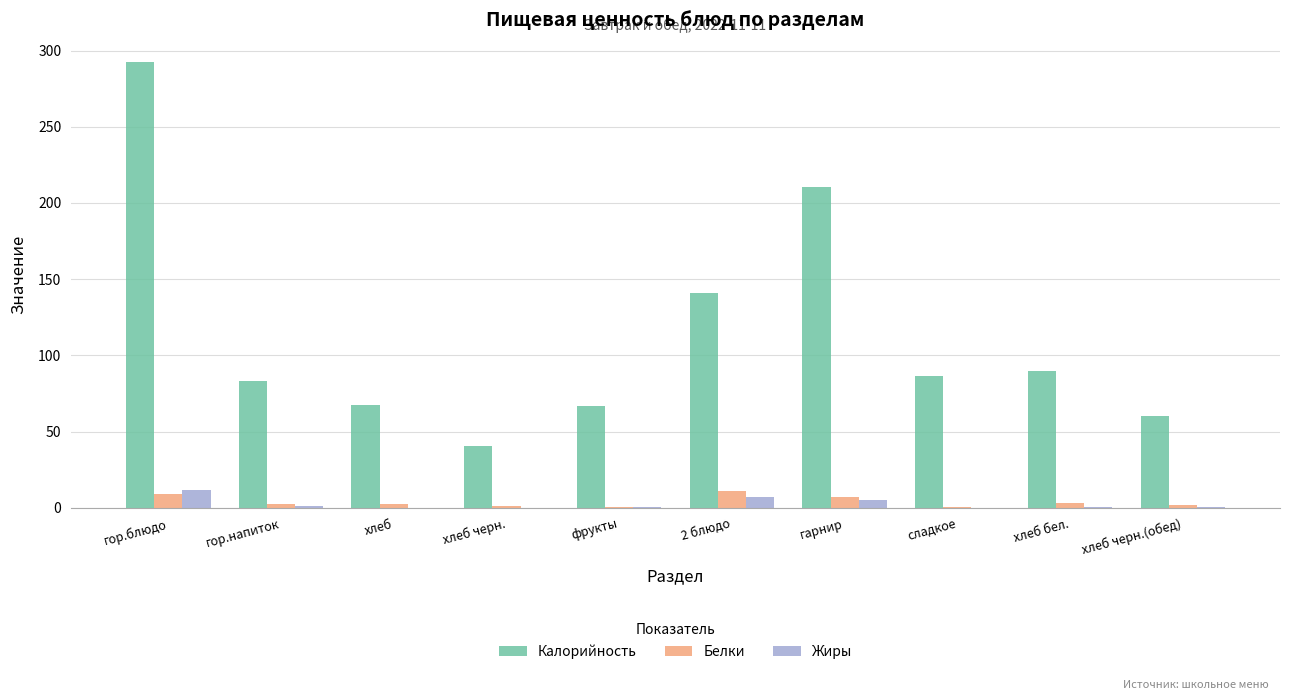

What is the sum of all Калорийность values?

1139.0